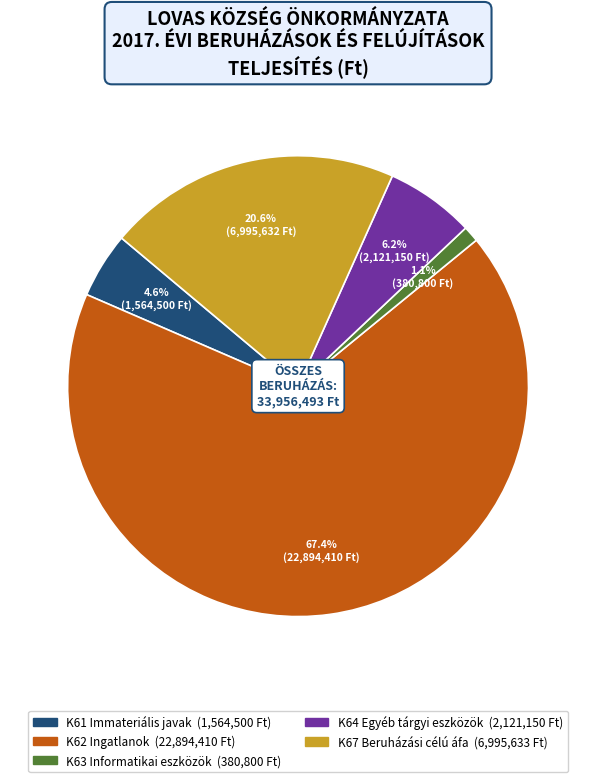

How many slices are in this pie chart?

5